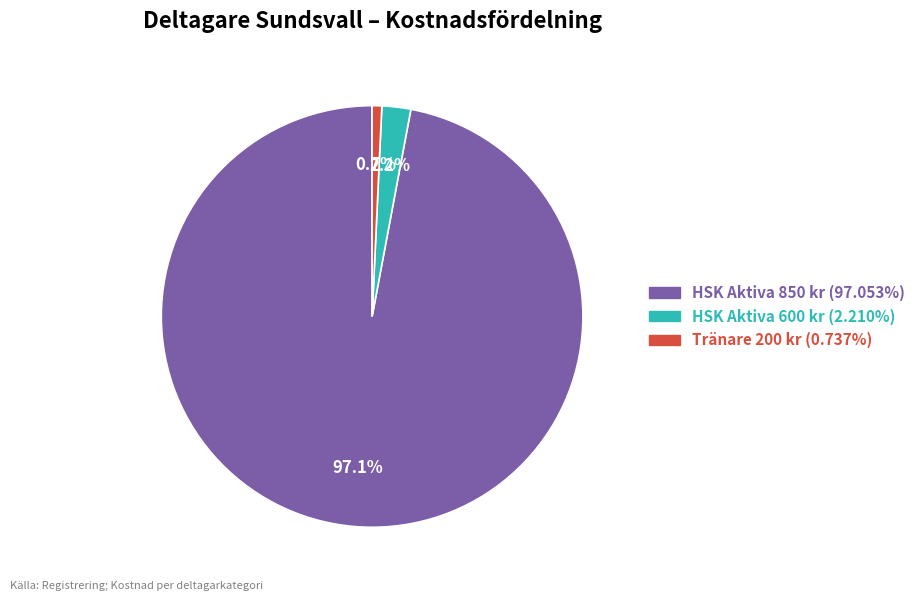

To the nearest percent, what is the average slice percentage?

33%